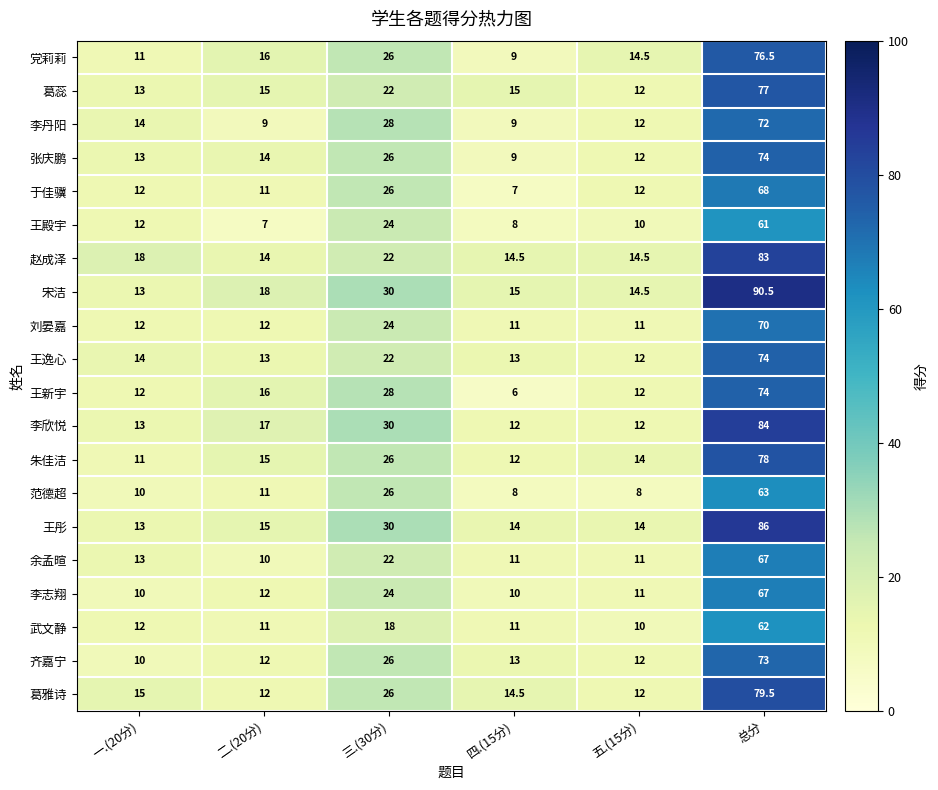

What is the total value across all series at 二.(20分)?

260.0